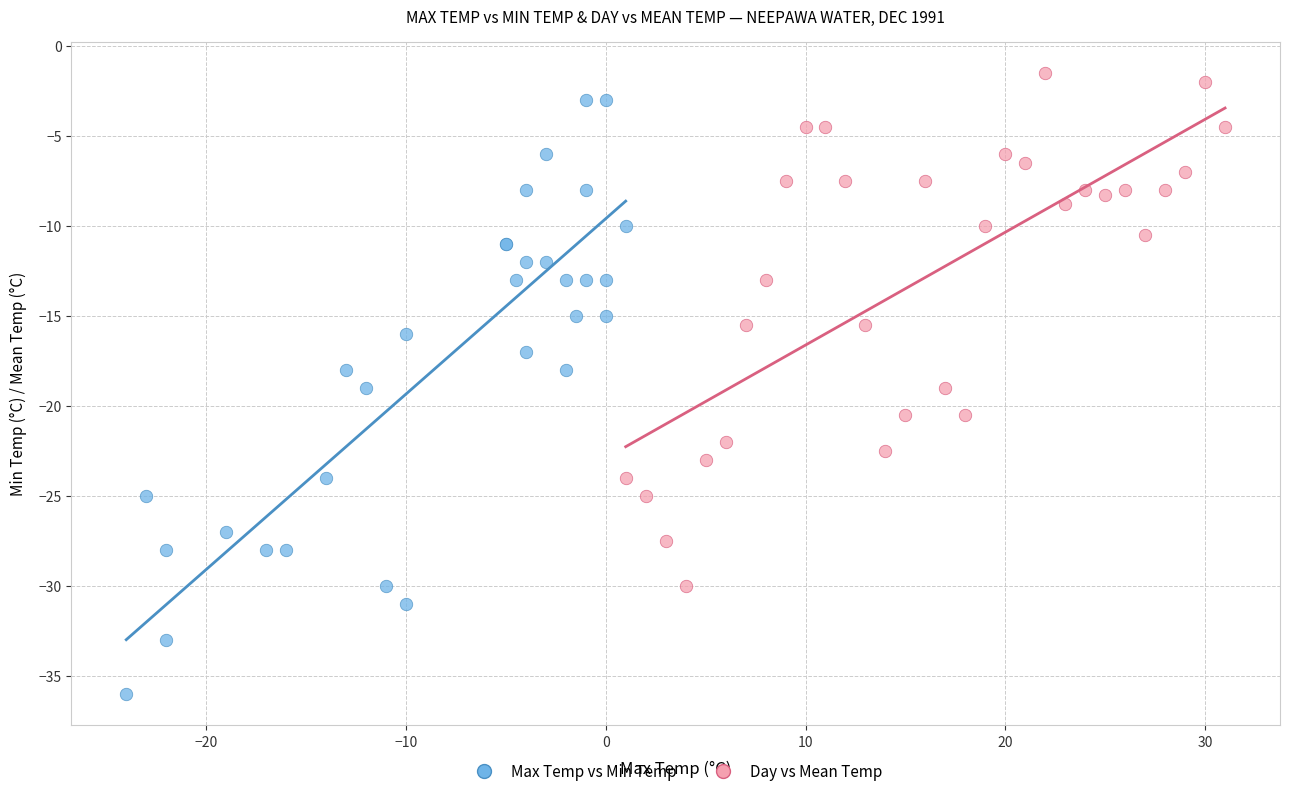

What are all the series names shown in the legend?

Max Temp vs Min Temp, Day vs Mean Temp